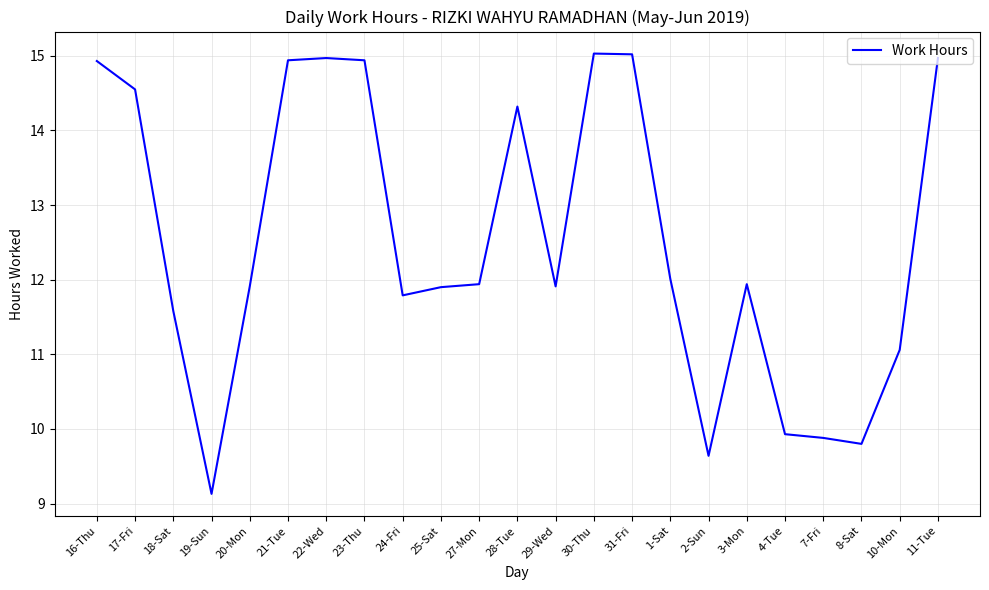

Reading left to right, transcribe all the data shown in this chart.

14.9	14.6	11.6	9.1	11.9	14.9	15.0	14.9	11.8	11.9	11.9	14.3	11.9	15.0	15.0	12.0	9.6	11.9	9.9	9.9	9.8	11.1	15.0